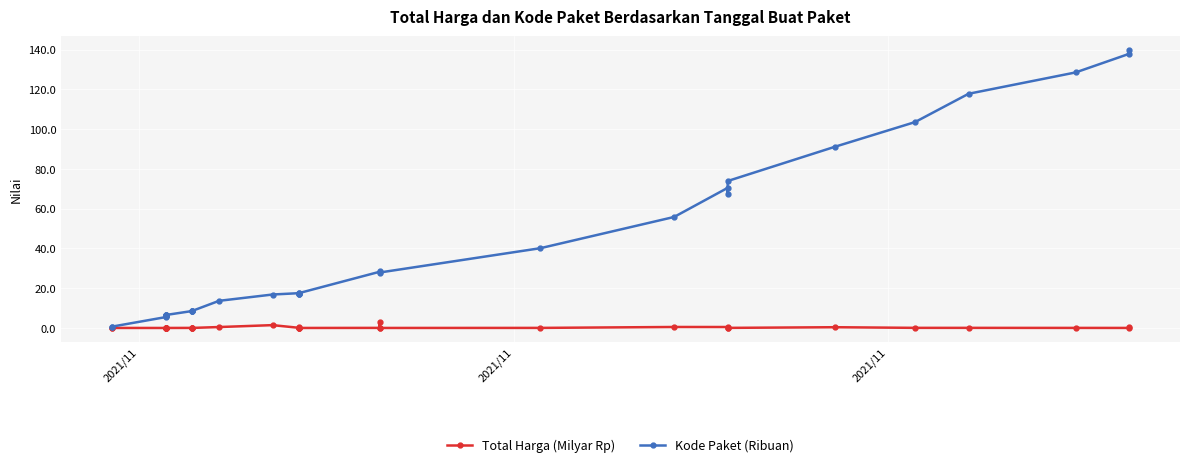

What is the difference between the maximum and second lowest values in the Total Harga (Milyar Rp) series?

2.9